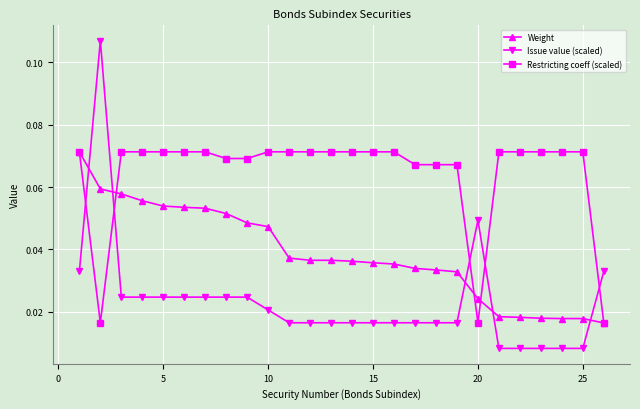

Which series has the largest range (max minus min)?

Issue value (scaled)